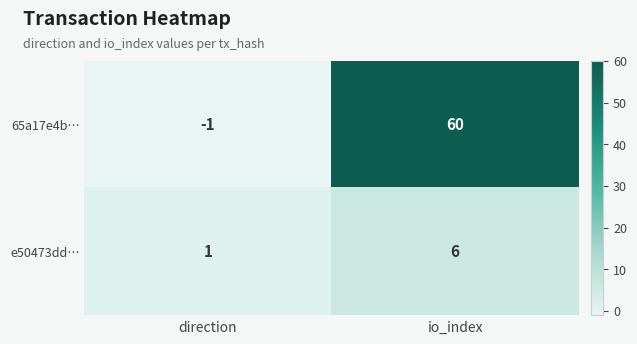

How many distinct data groups are displayed?

2